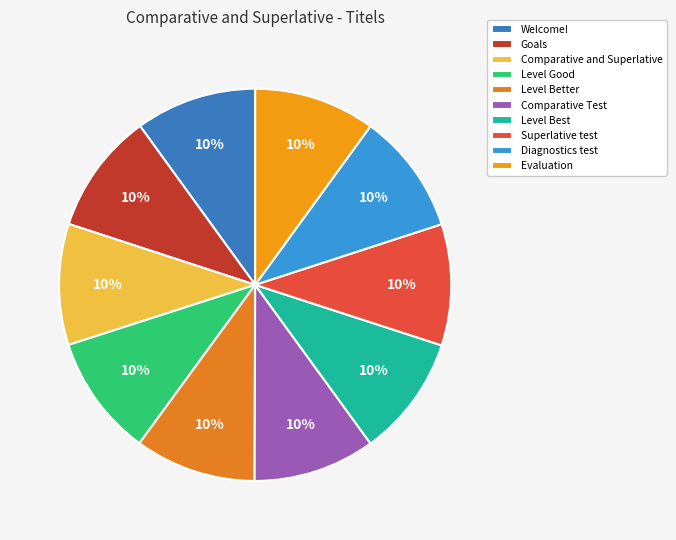

The Superlative test slice represents 1% of the pie. True or false?

False